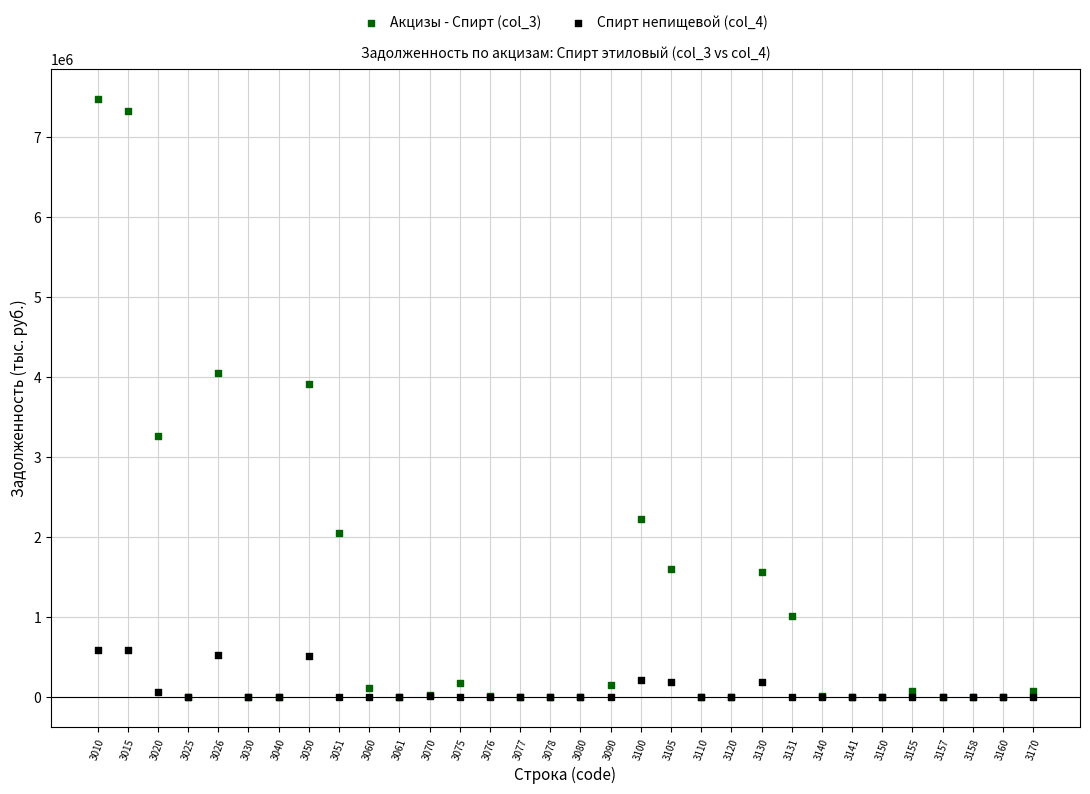

Across all series, what Y value is closest to 3739673?

3910101